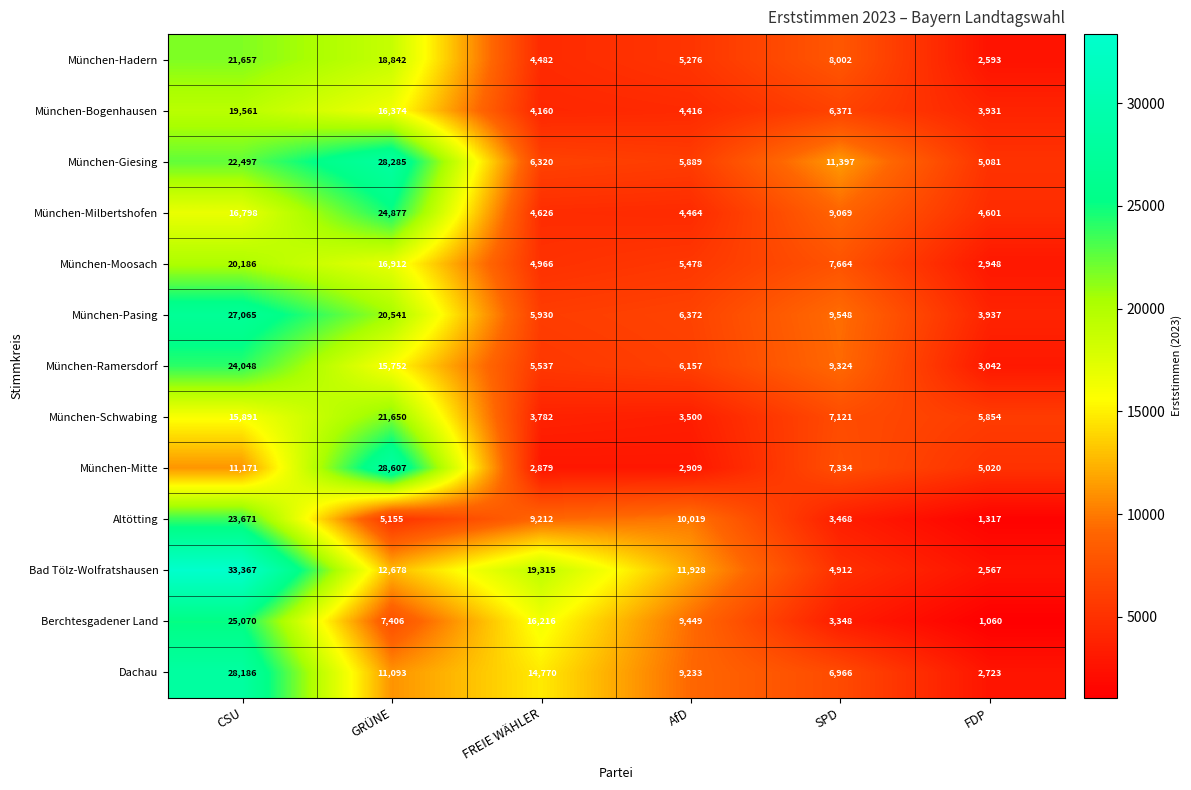

How many data points does each series have?

6